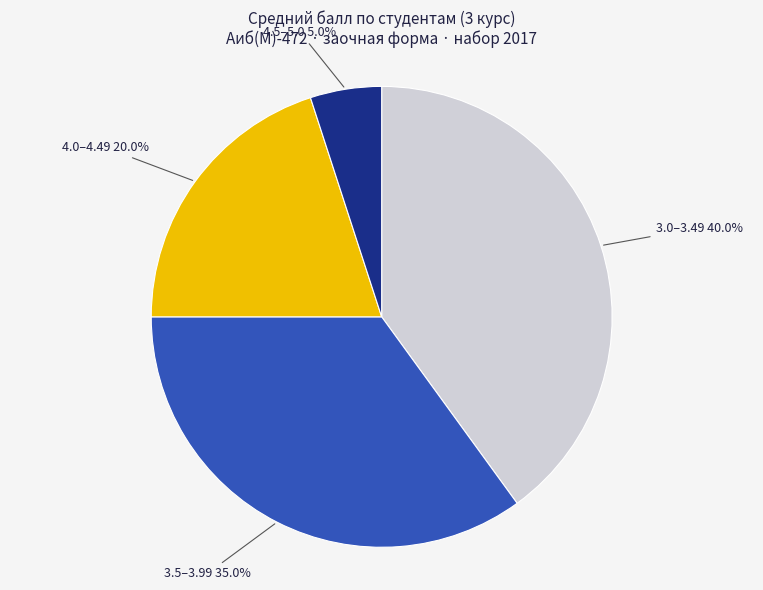

Is there any slice that represents more than half of the pie?

No